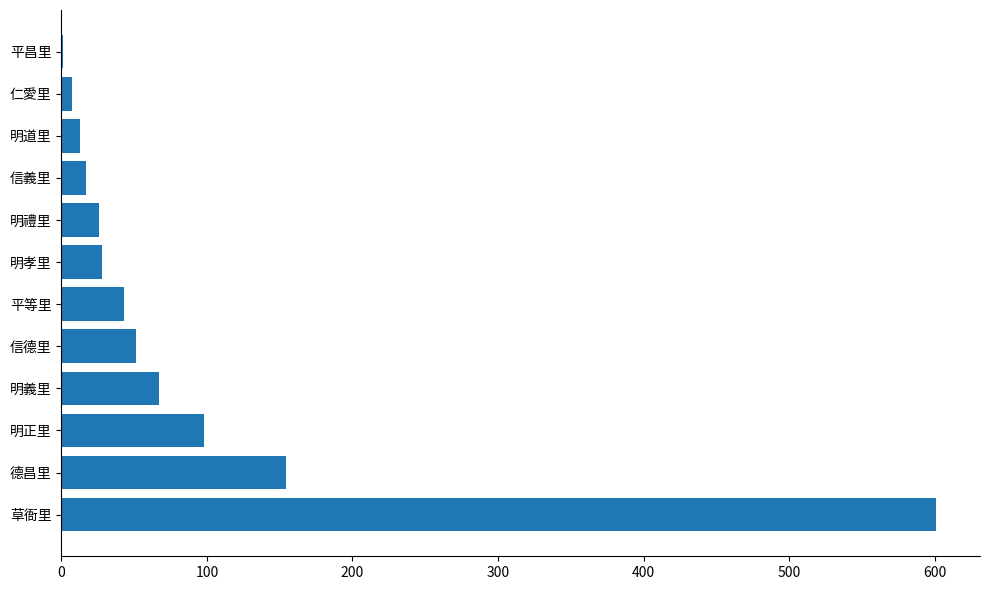

What is the greatest value displayed?

601